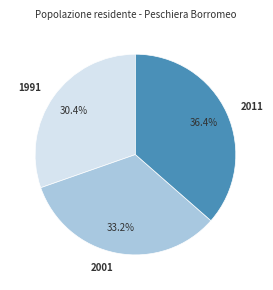

To the nearest percent, what is the combined percentage of 1991 and 2011?

67%